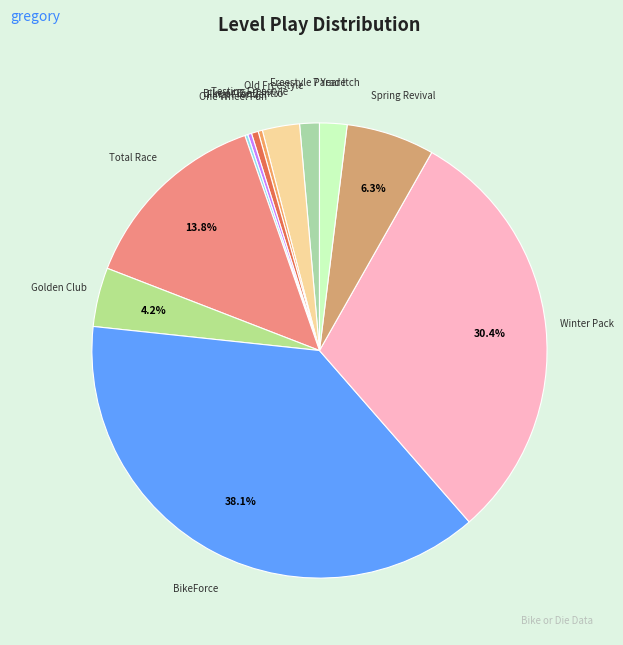

How many segments does this pie chart have?

12